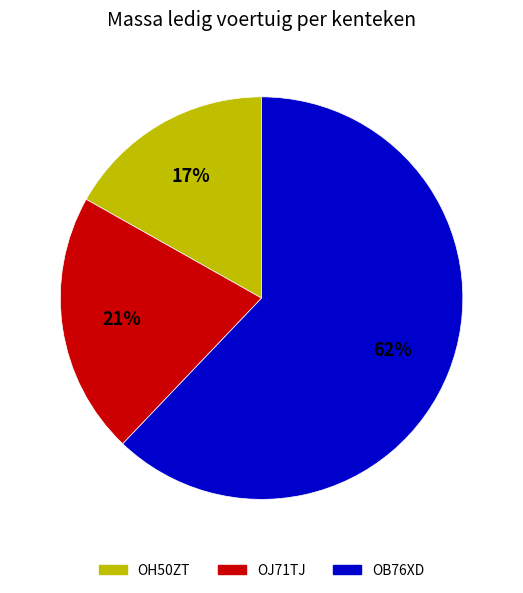

Between OH50ZT and OJ71TJ, which is larger?

OJ71TJ